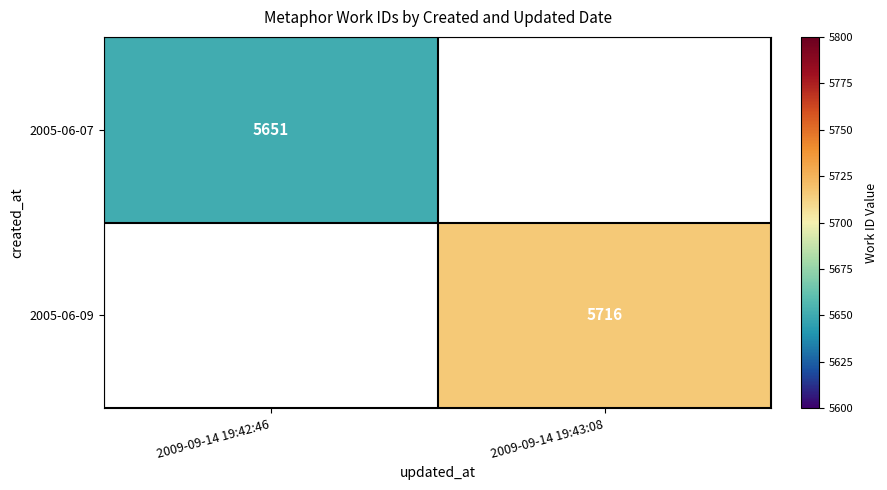

The value of 2005-06-09 at 2009-09-14 19:43:08 is 9711. True or false?

False